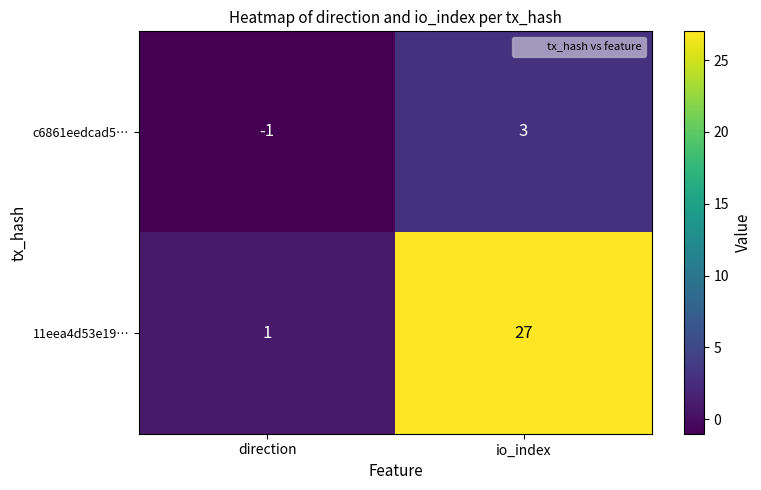

Is it true that 11eea4d53e19… equals 27 at io_index?

True